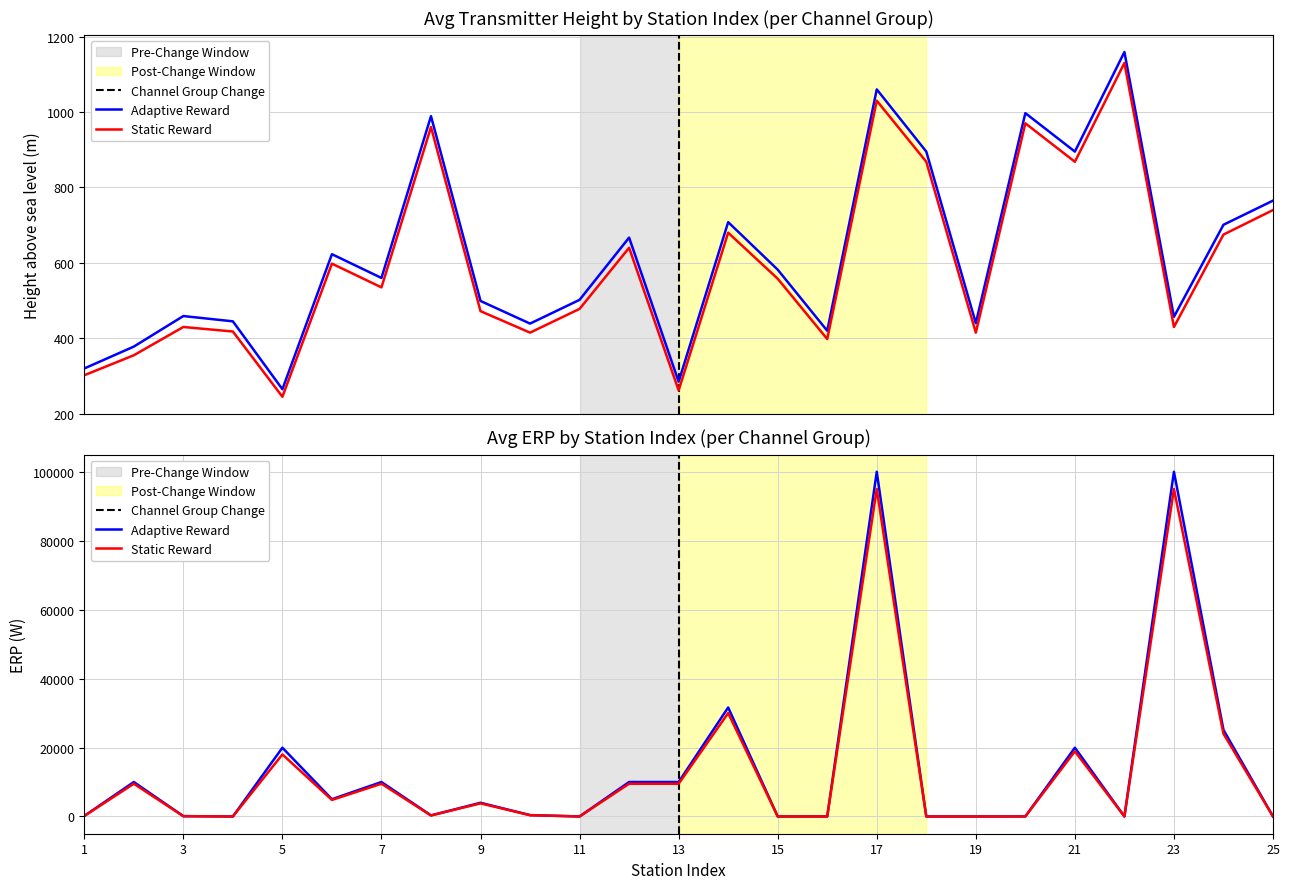

Reading left to right, list all the values displayed in this chart.

Avg Height (Adaptive): 320	378	459	445	265	623	560	989	499	439	502	667	285	708	582	420	1060	895	440	997	895	1159	457	701	765
Avg Height (Static): 302	355	430	418	245	598	535	960	472	415	478	640	262	680	558	398	1030	868	415	970	868	1130	430	675	740
Avg ERP (Adaptive): 158	10000	100	1	19952	5011	10000	316	3981	398	3	10000	10000	31622	10	5	100000	10	10	19	19952	10	100000	25118	10
Avg ERP (Static): 140	9500	90	1	18000	4800	9500	300	3800	380	3	9500	9500	30000	10	5	95000	10	10	18	18900	10	95000	24000	10